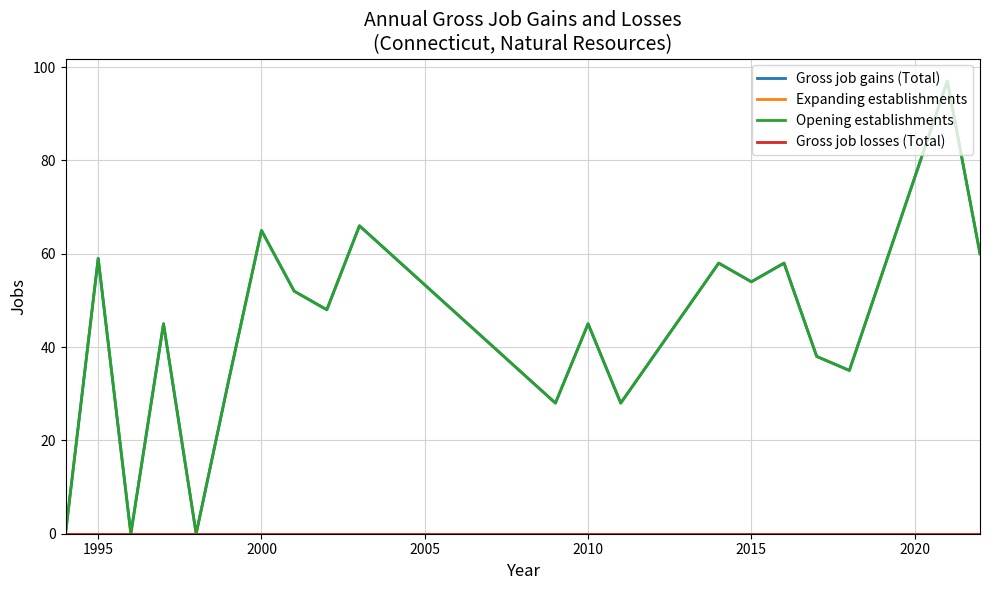

Which series has the largest range (max minus min)?

Gross job gains (Total)